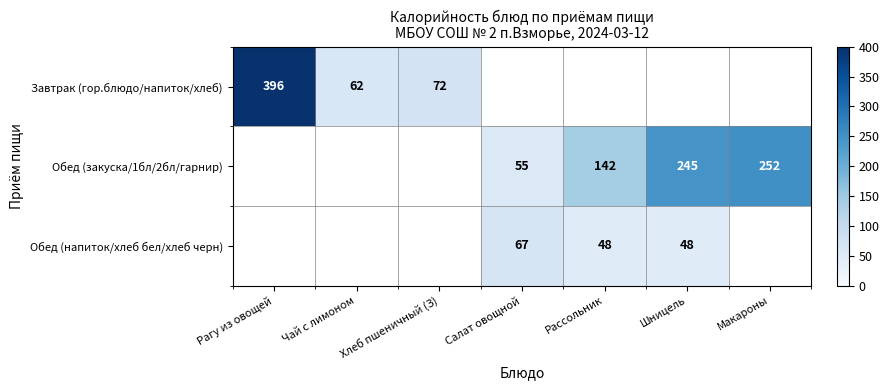

Is the value of Обед (напиток/хлеб бел/хлеб черн) at Салат овощной greater than the value of Завтрак (гор.блюдо/напиток/хлеб) at Рагу из овощей?

No